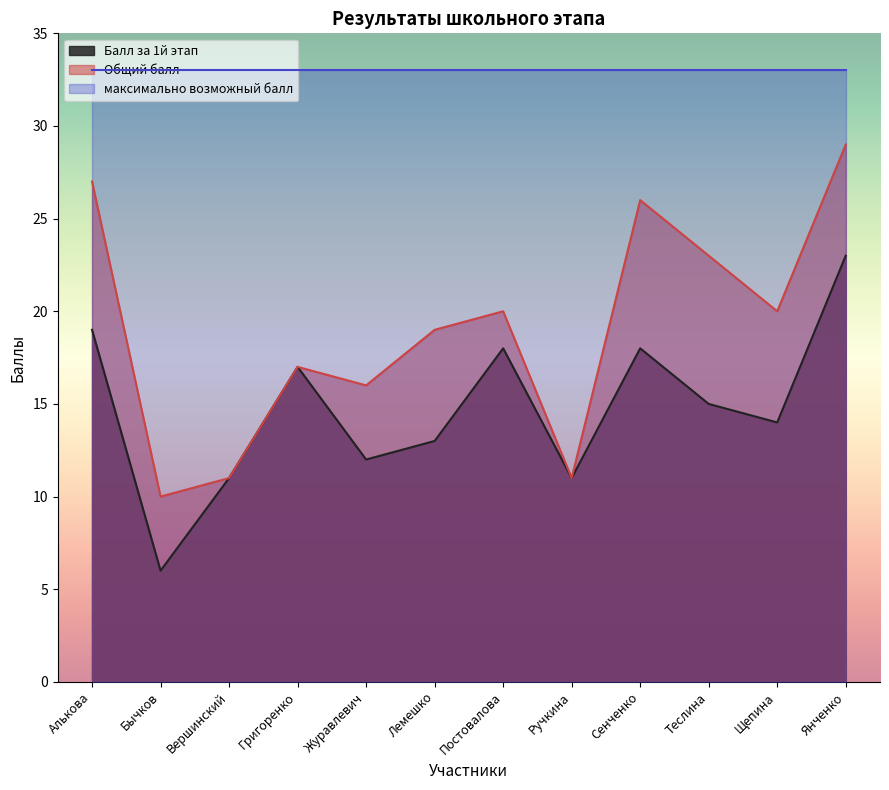

What is the lowest value of the Балл за 1й этап series?

6